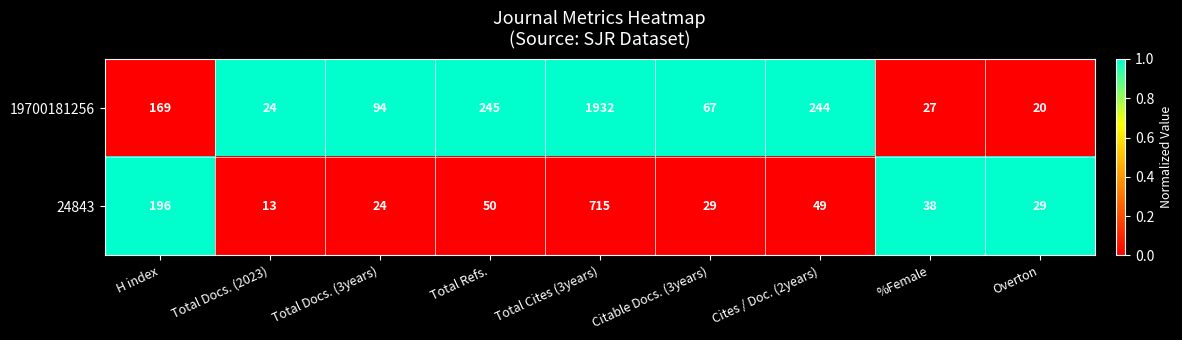

What is the average value of the 19700181256 series?

314